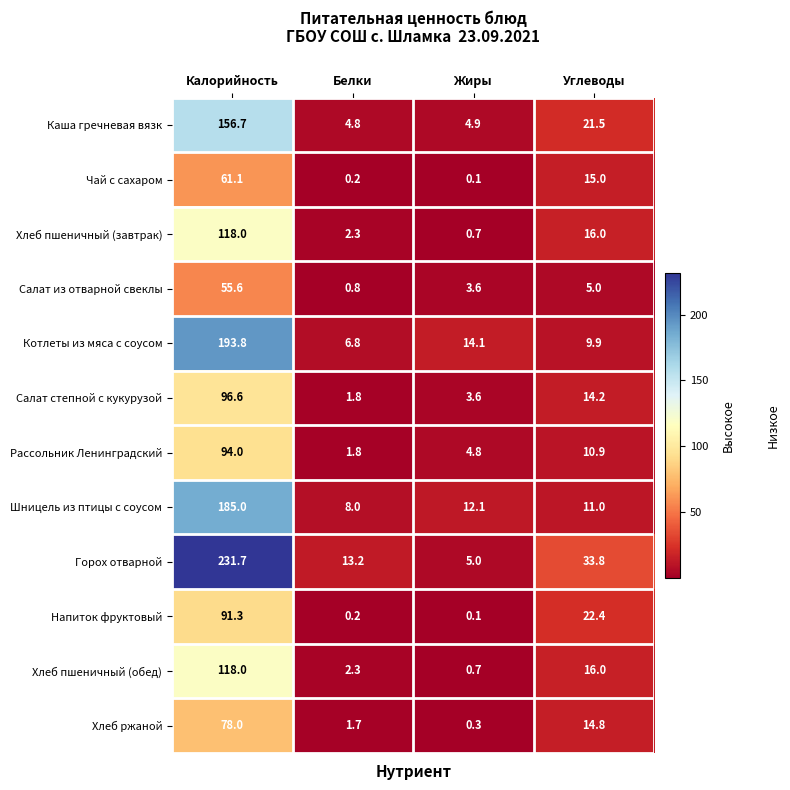

List the labels in order of Горох отварной value, largest first.

Калорийность, Углеводы, Белки, Жиры